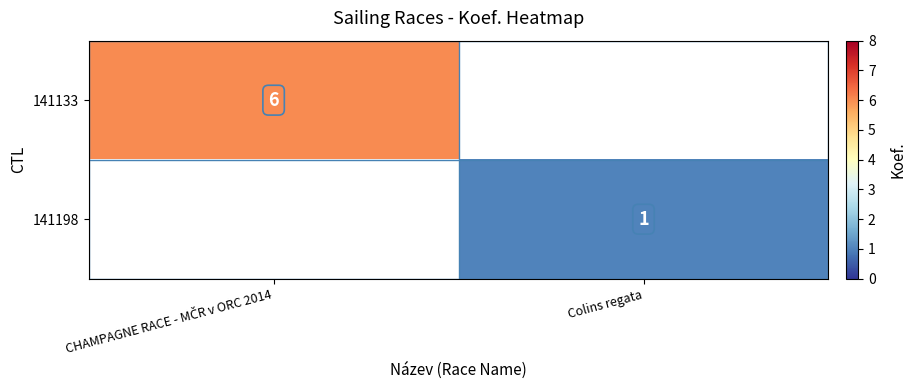

Is it true that 141198 equals 0 at Colins regata?

False